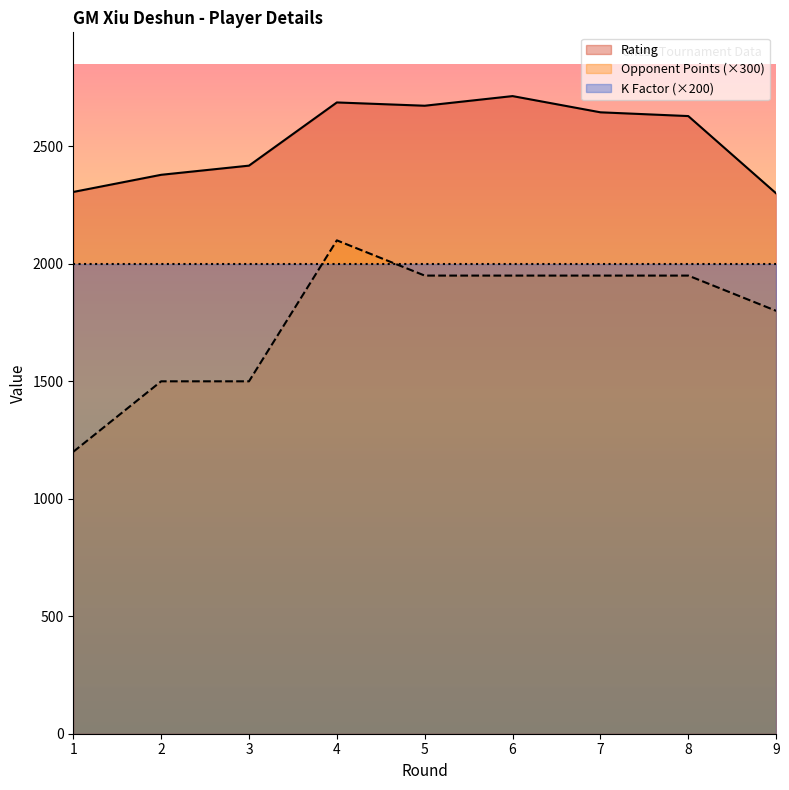

The value of Opponent Points at 9 is 1800. True or false?

True